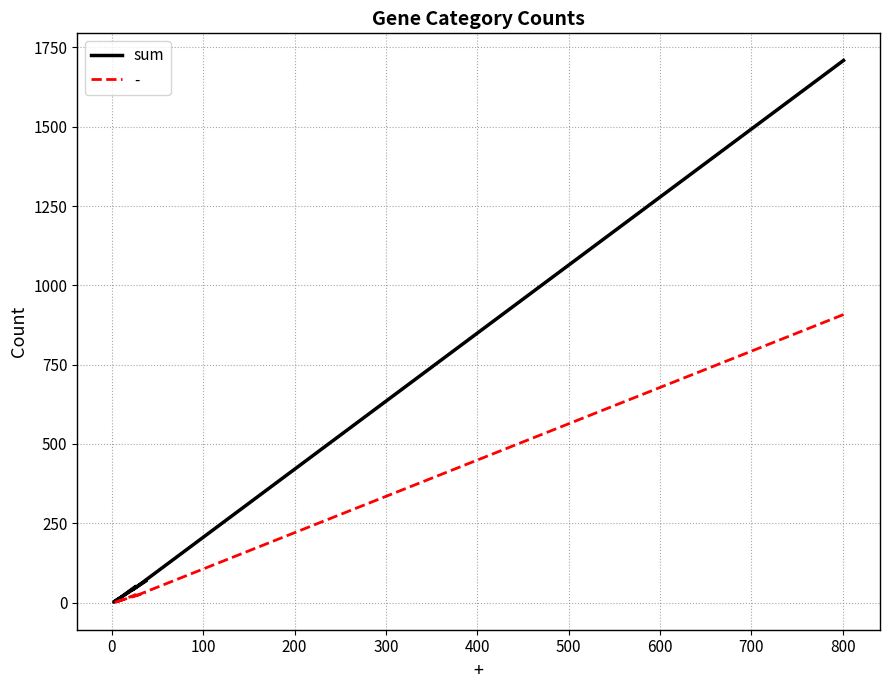

Between 400 and 0, which is larger?

400